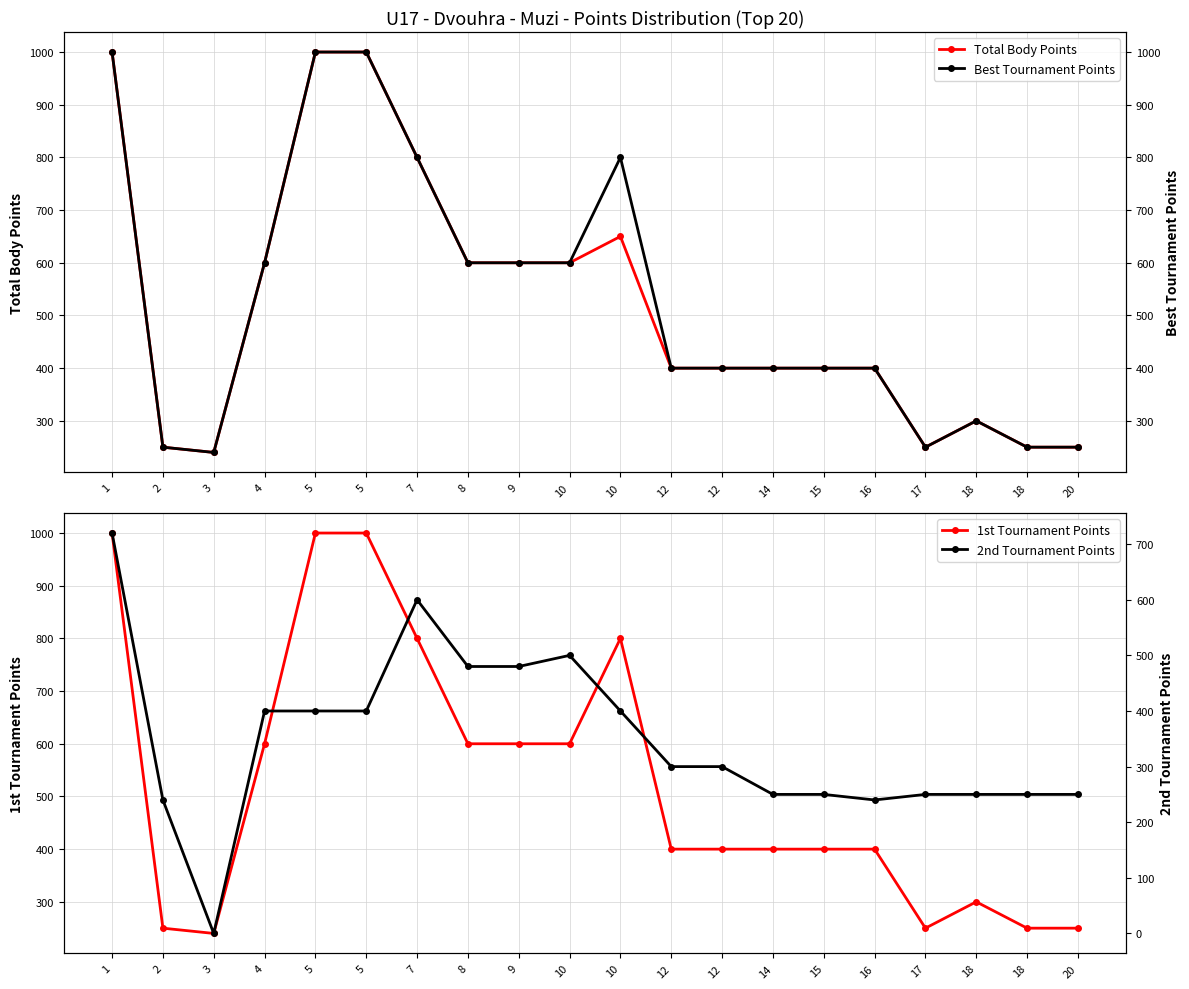

True or false: Total Body Points and Best Tournament Points cross at least once.

False